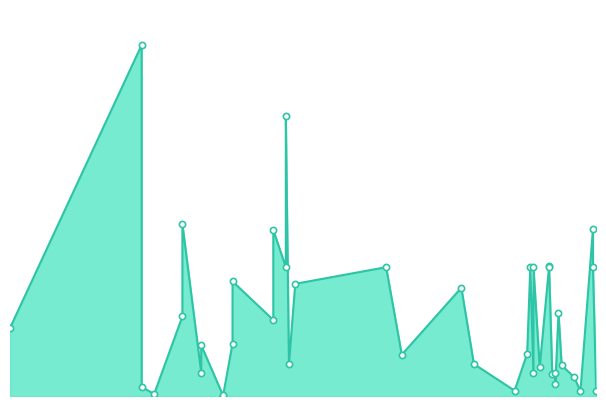

What is the ratio of the value at 2024-03-18 to the value at 2024-06-11?

5.8